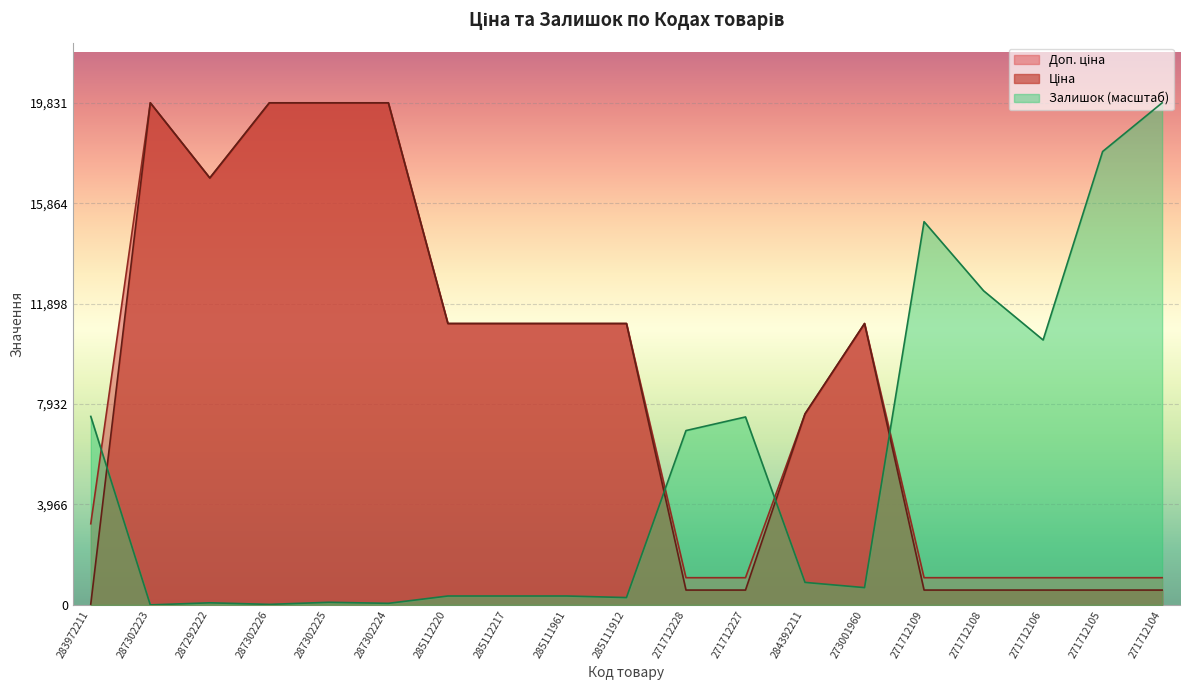

How many lines are shown in the chart?

3